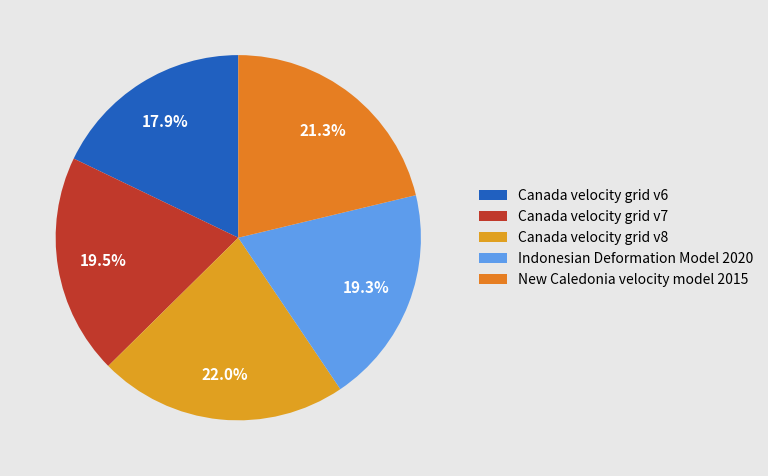

To the nearest percent, what is the difference between the largest and smallest slice percentages?

4%